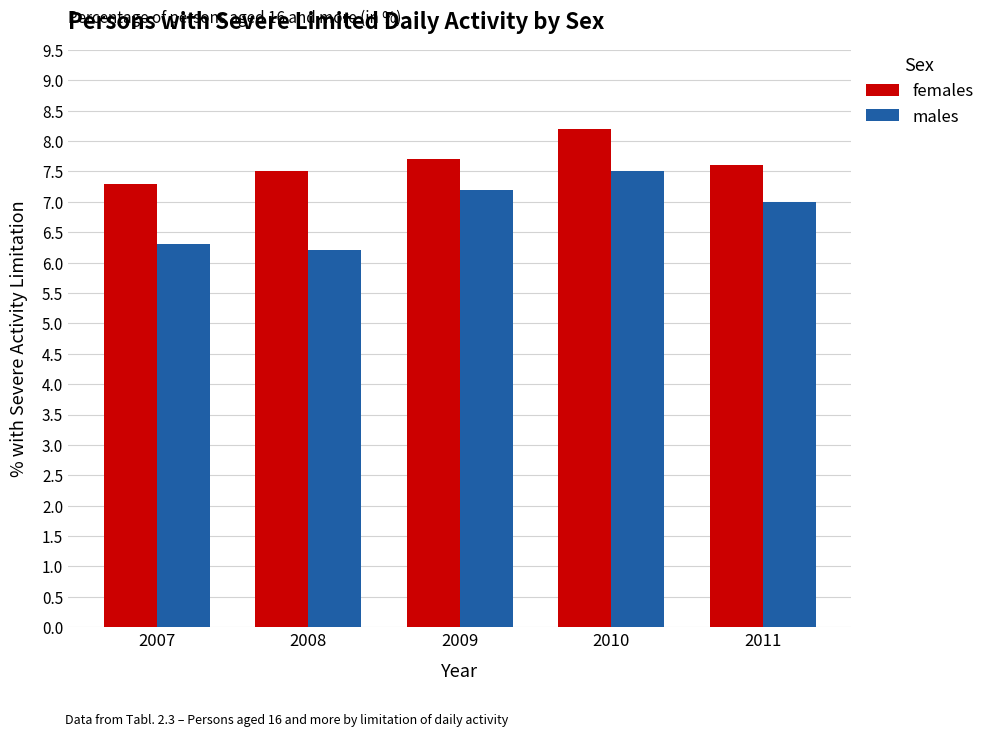

Reading left to right, extract all data points from this chart.

females: 2007=7.3	2008=7.5	2009=7.7	2010=8.2	2011=7.6
males: 2007=6.3	2008=6.2	2009=7.2	2010=7.5	2011=7.0